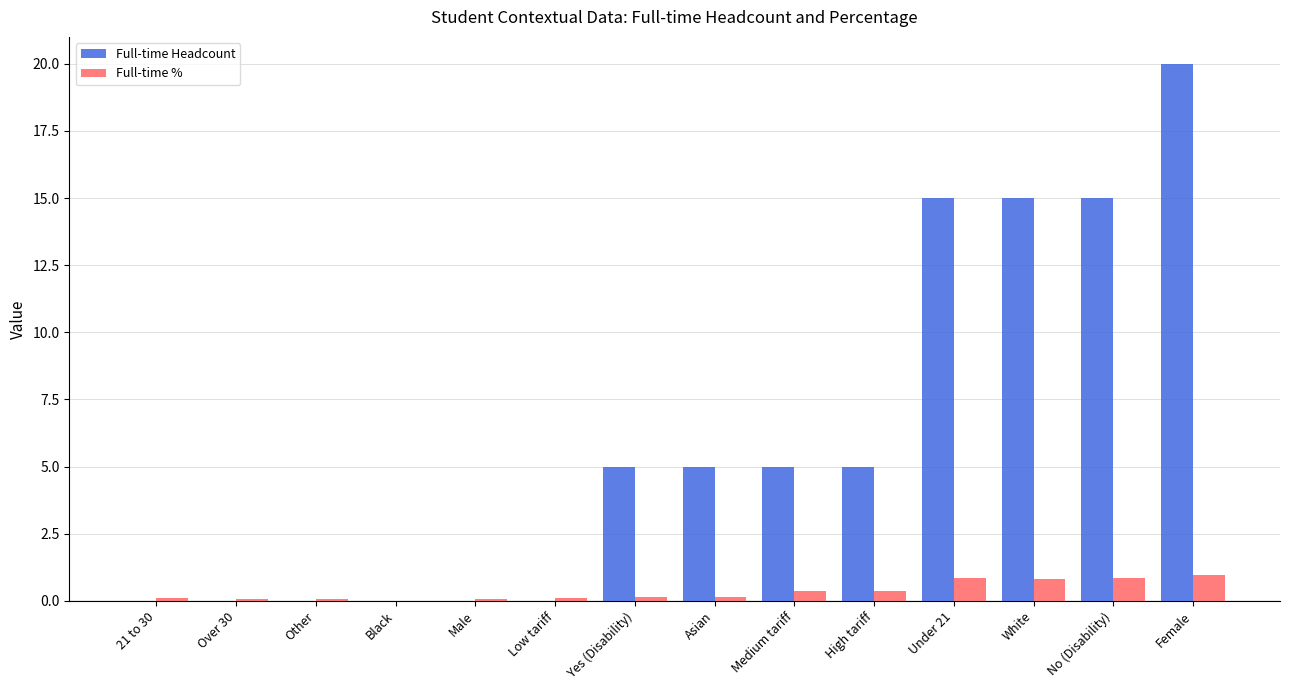

The value of Full-time Headcount at Male is 12.4. True or false?

False